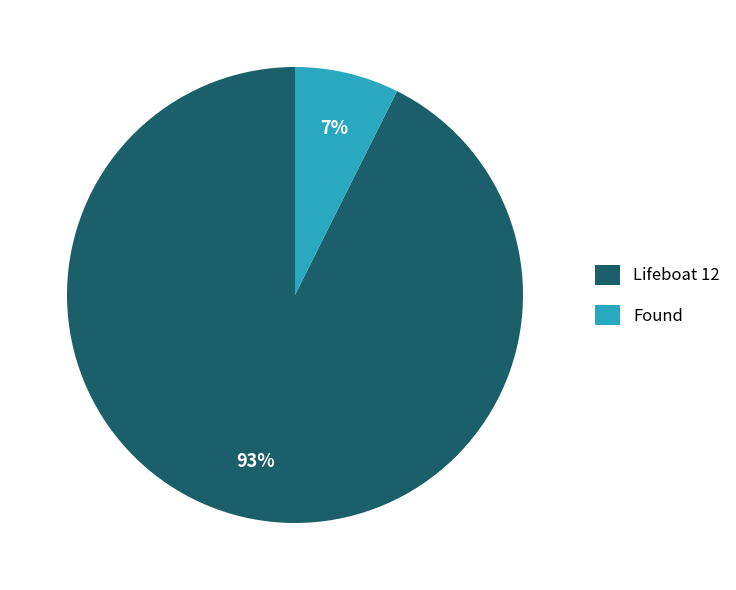

Is it true that Lifeboat 12 is 93% of the pie?

True